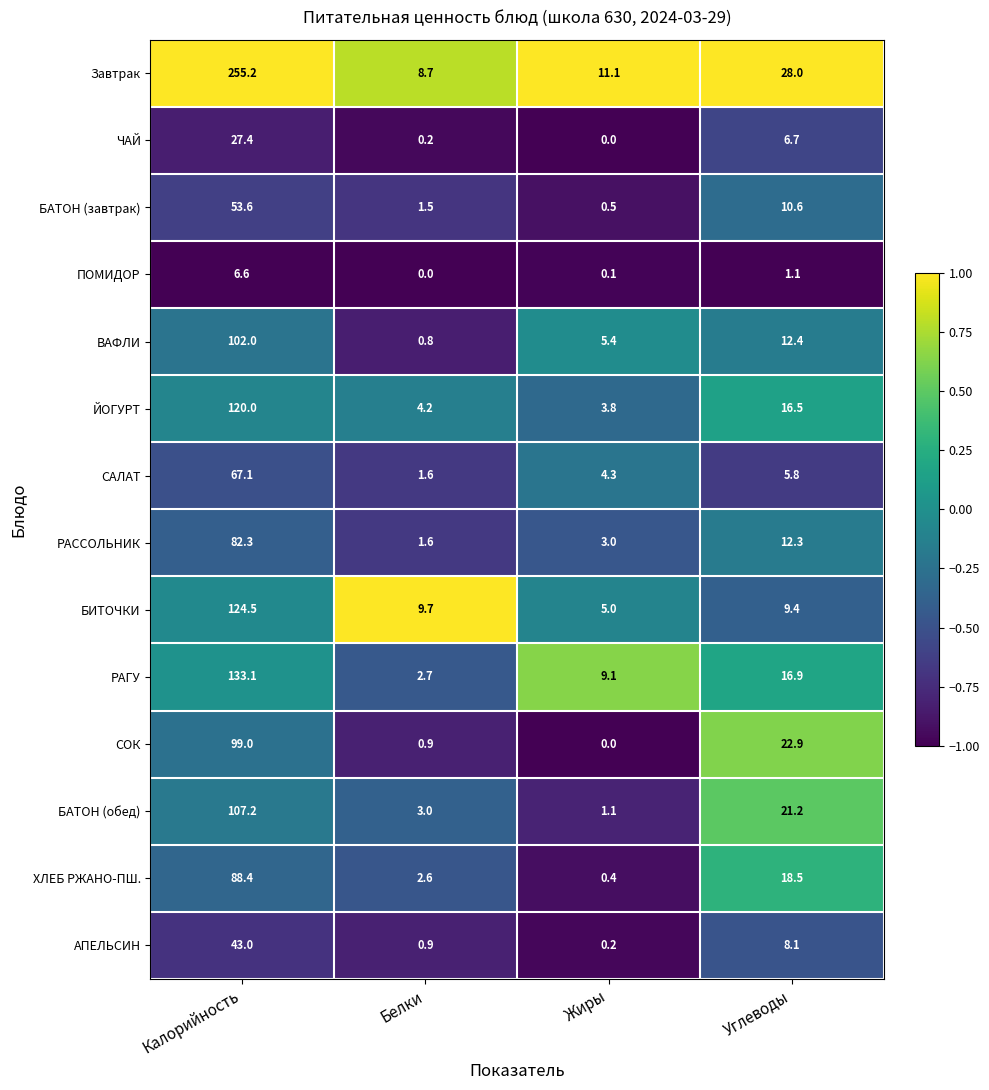

What is the greatest value displayed?

255.2